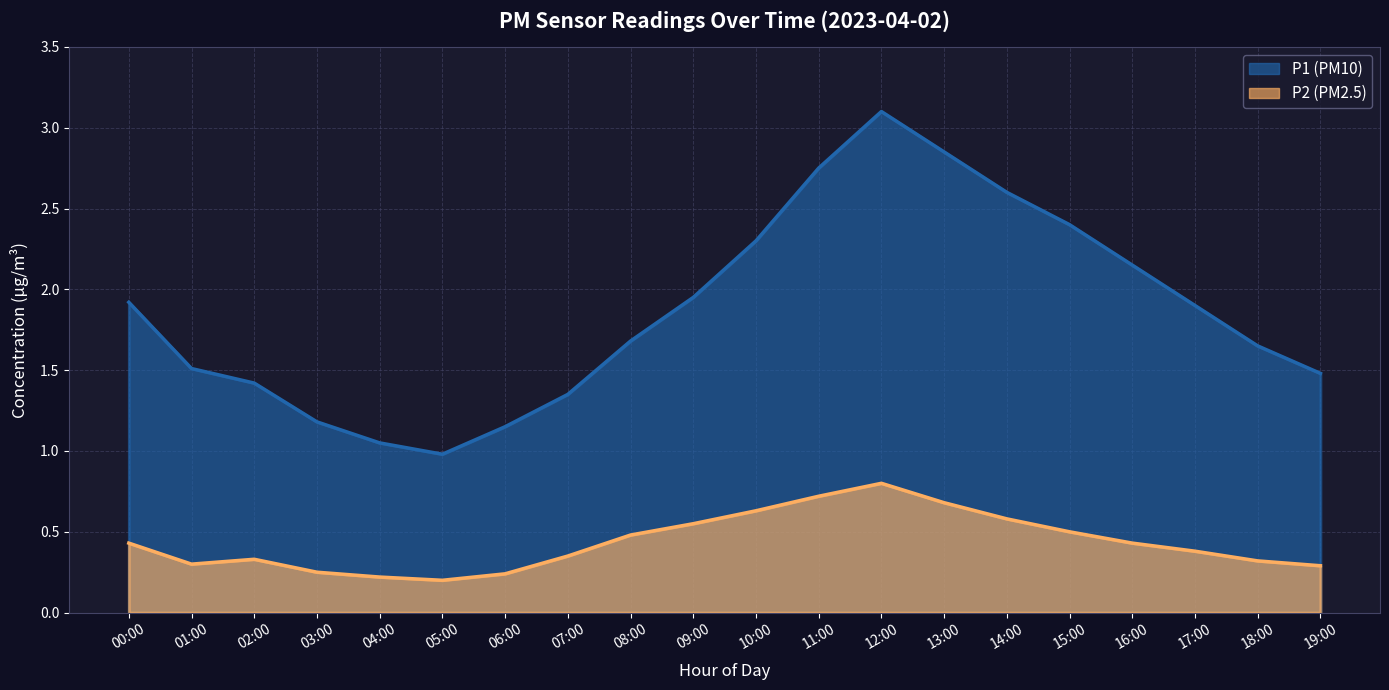

Is the value of P2 at 13:00 greater than the value of P1 at 14:00?

No